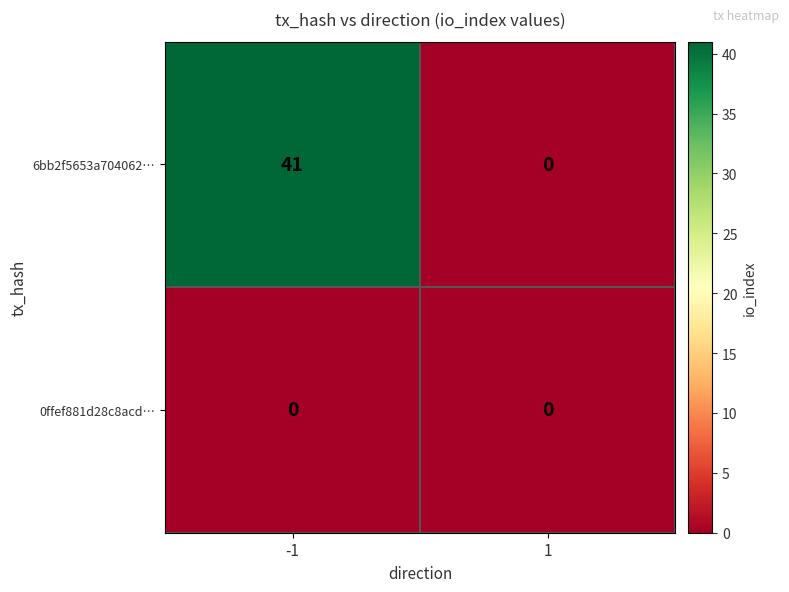

Which series changed the most between -1 and 1?

6bb2f5653a704062…